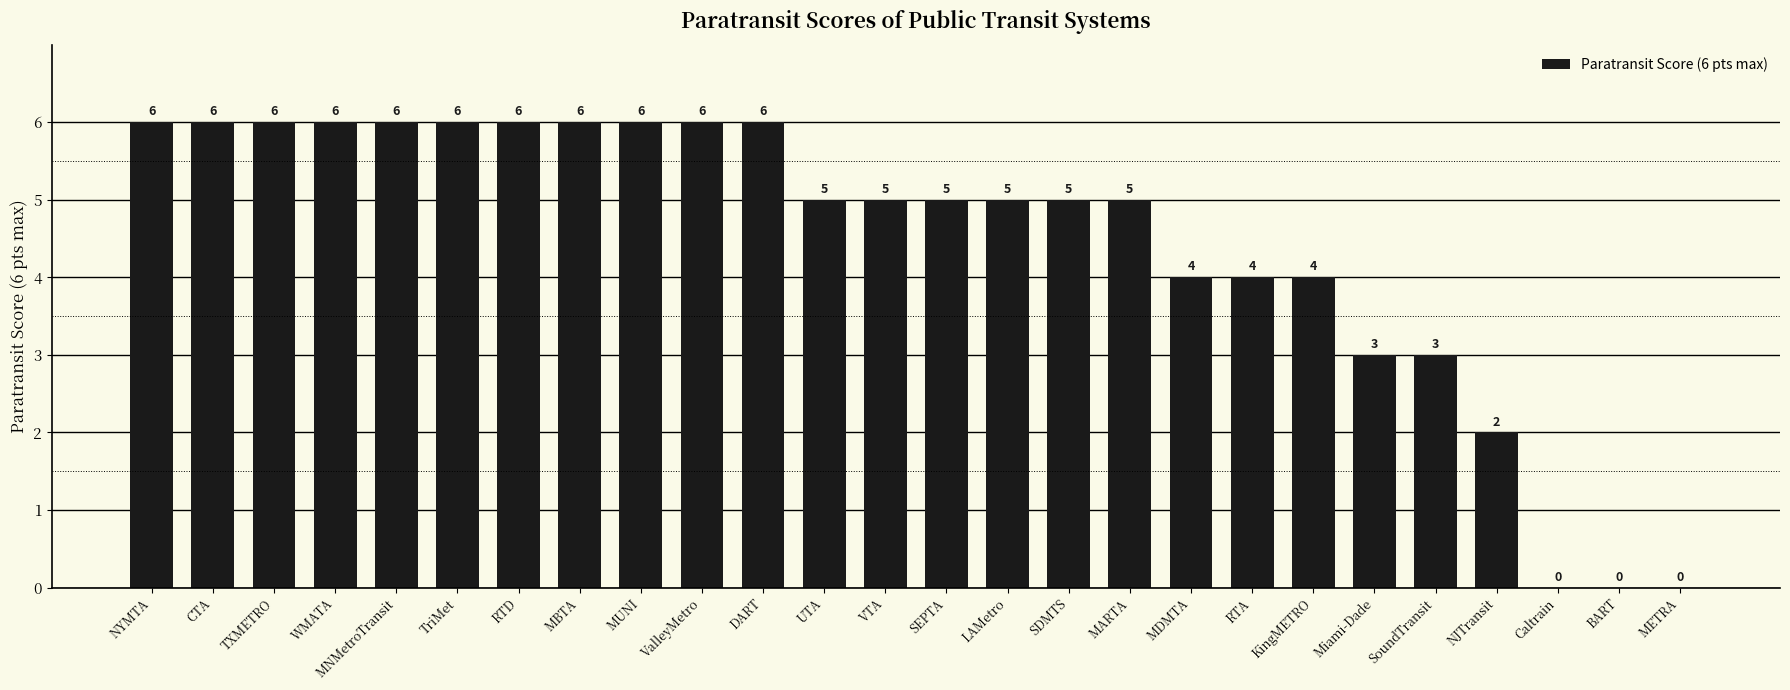

Which has a higher value, METRA or MBTA?

MBTA